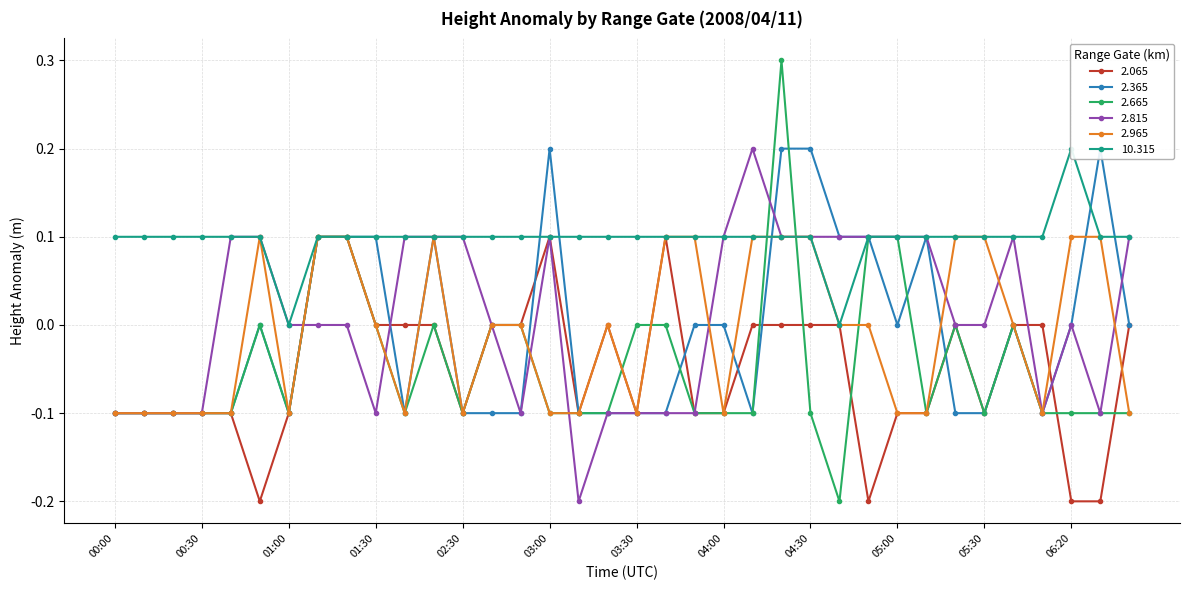

How many interior local peaks does the  10.315 series have?

1